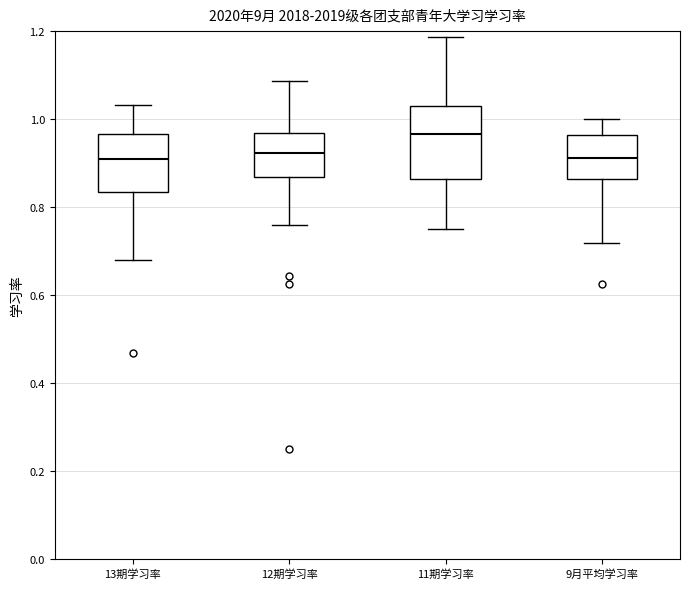

Reading left to right, read every box against the y-axis: the position of its median line, the range the box covers, and the ends of its whiskers. The values are not printed on the chart, so give them approximately, as read against the axis.

13期学习率: median 0.90, box 0.84 to 0.96, whiskers 0.68 to 1.04
12期学习率: median 0.92, box 0.86 to 0.96, whiskers 0.76 to 1.08
11期学习率: median 0.96, box 0.86 to 1.02, whiskers 0.76 to 1.18
9月平均学习率: median 0.92, box 0.86 to 0.96, whiskers 0.72 to 1.00